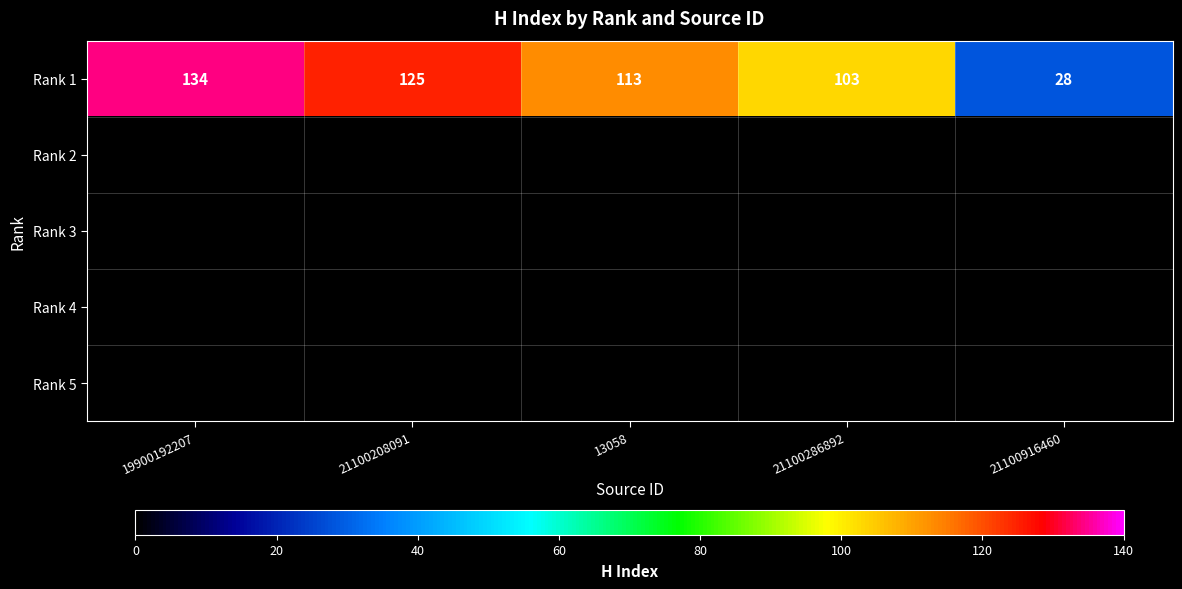

The value of Rank 1 at 19900192207 is 67. True or false?

False